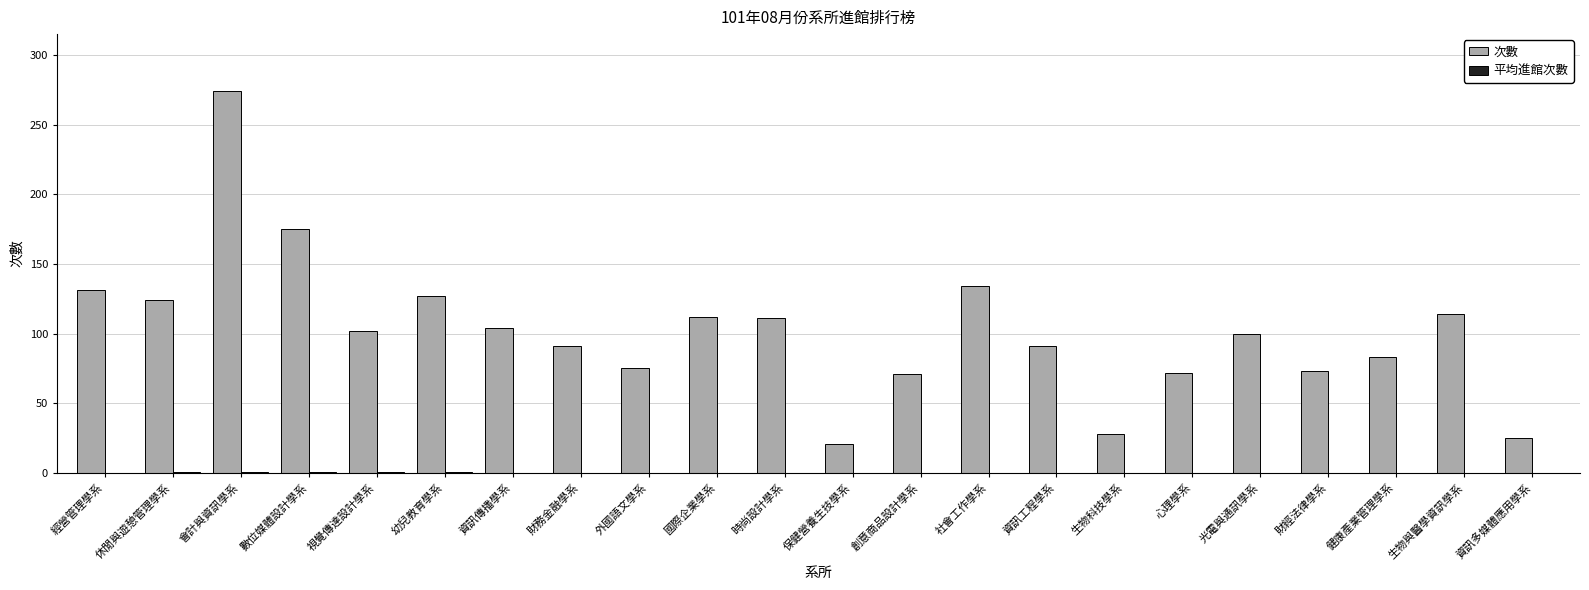

Where does the 次數 series first go above 102?

經營管理學系